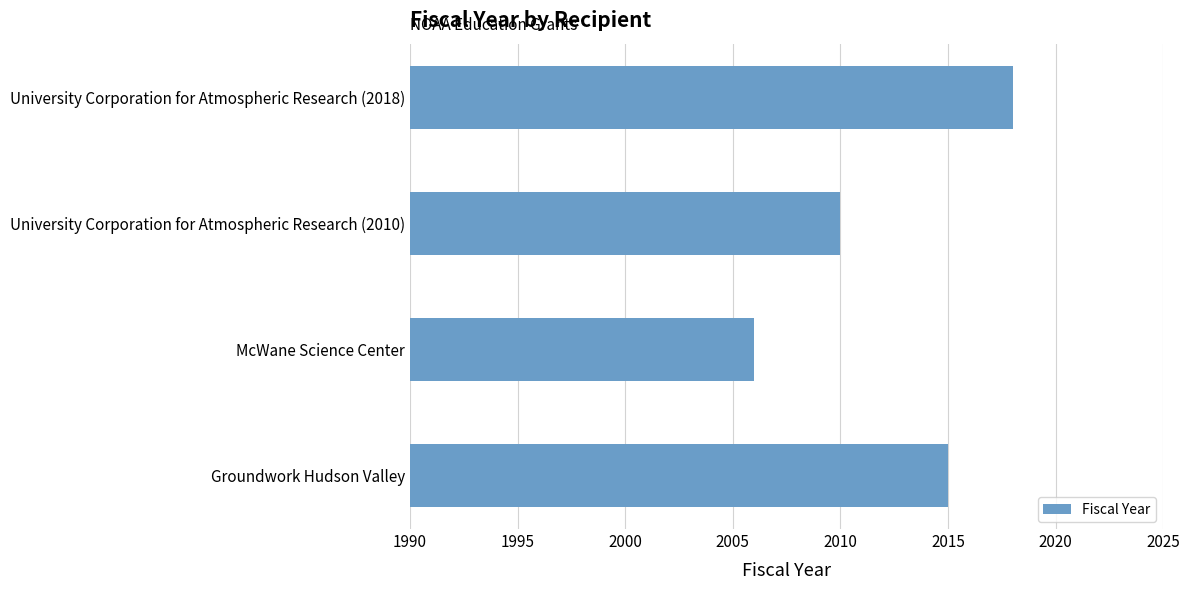

What is the minimum value shown in the chart?

2006